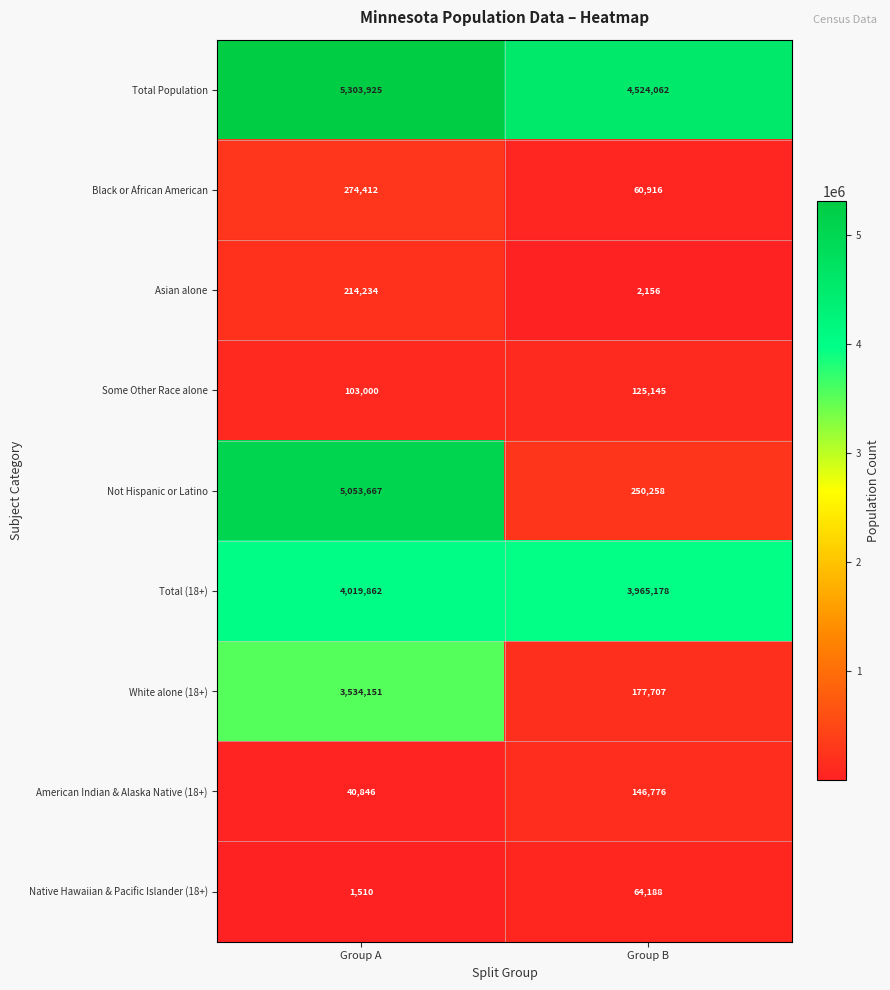

What is the average value of the Asian alone series?

108195